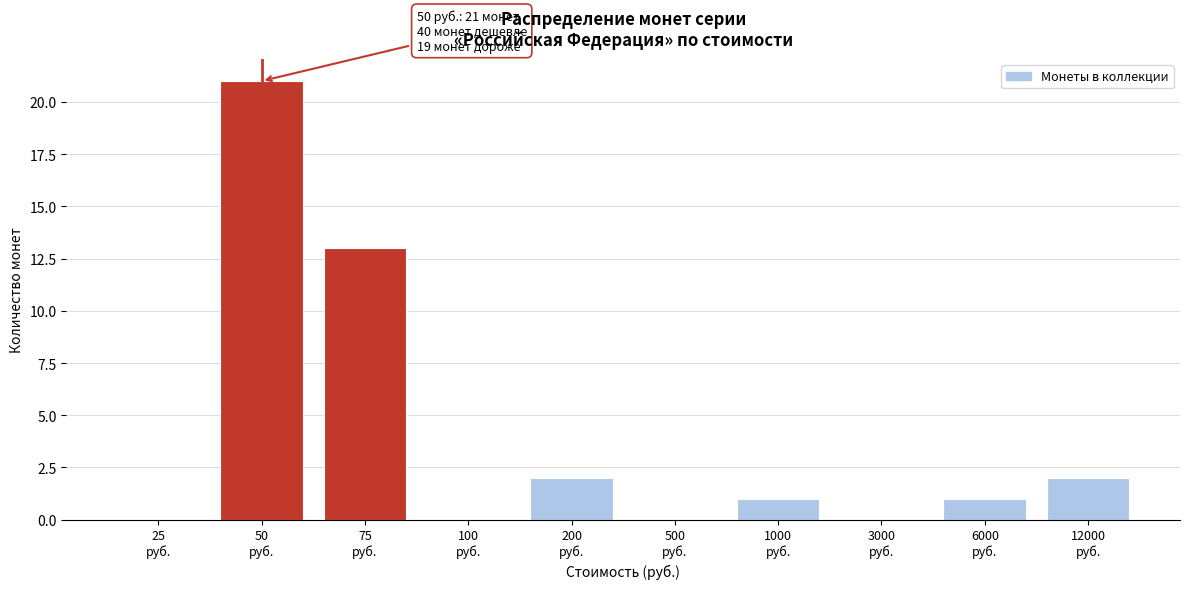

What is the sum of all values?

40